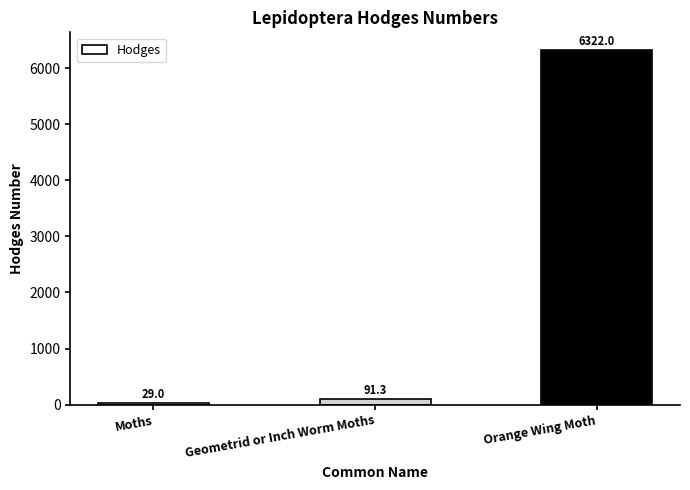

Which has a higher value, Moths or Geometrid or Inch Worm Moths?

Geometrid or Inch Worm Moths